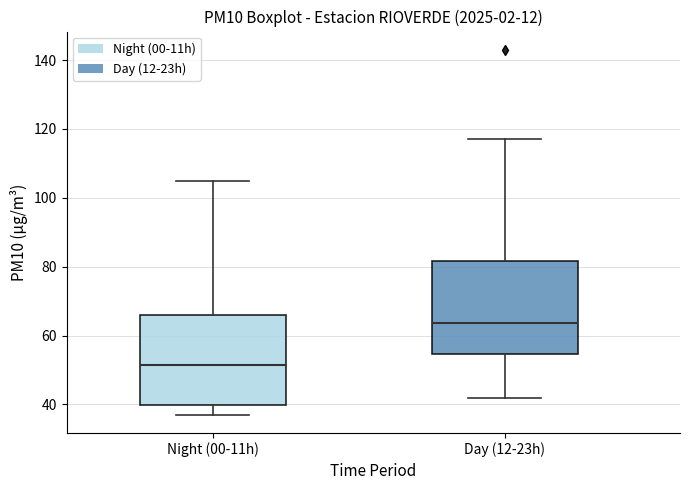

Reading left to right, read every box against the y-axis: the position of its median line, the range the box covers, and the ends of its whiskers. The values are not printed on the chart, so give them approximately, as read against the axis.

Night (00-11h): median 52, box 40 to 66, whiskers 38 to 106
Day (12-23h): median 64, box 54 to 82, whiskers 42 to 118